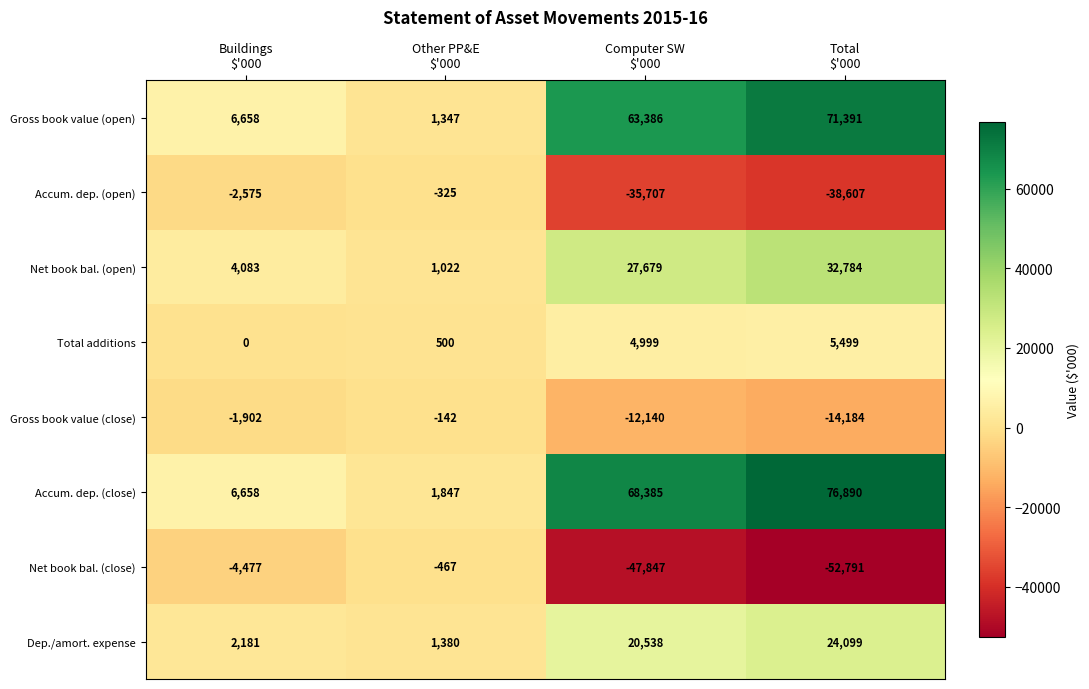

What is the greatest value displayed?

76890